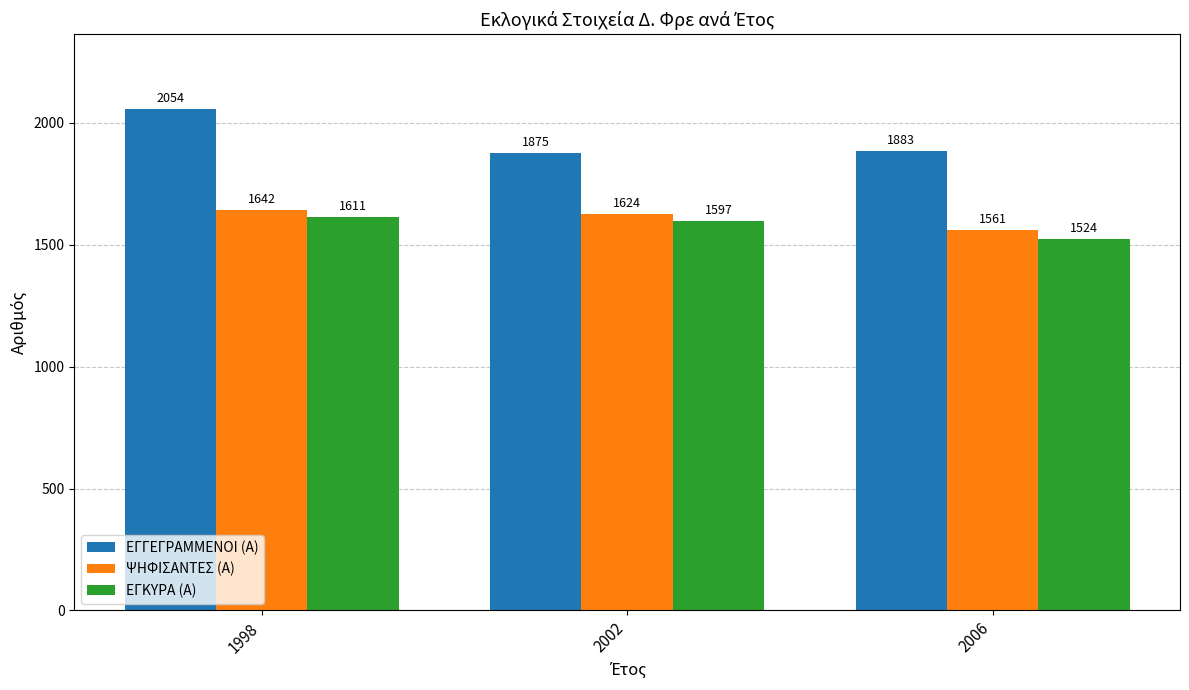

Which series has the largest total across all categories?

ΕΓΓΕΓΡΑΜΜΕΝΟΙ (Α)